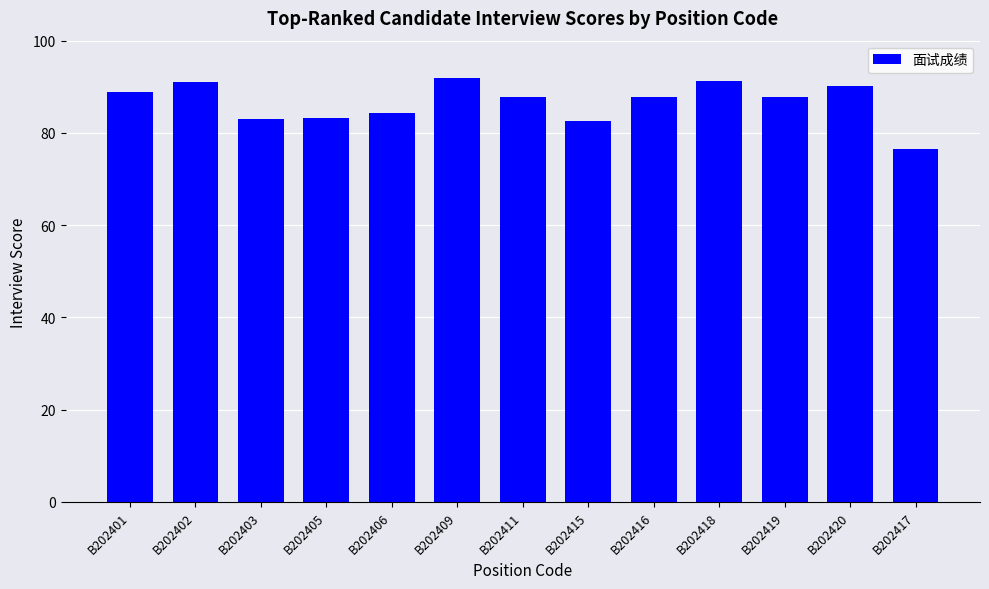

How many data points are less than 87?

5